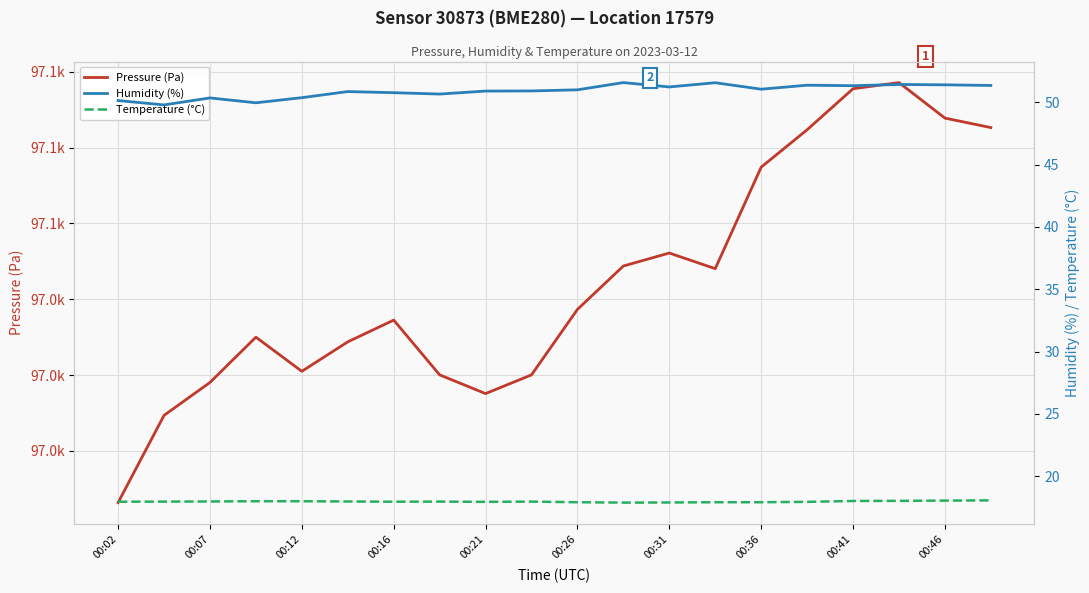

What is the maximum value shown in the chart?

97078.6